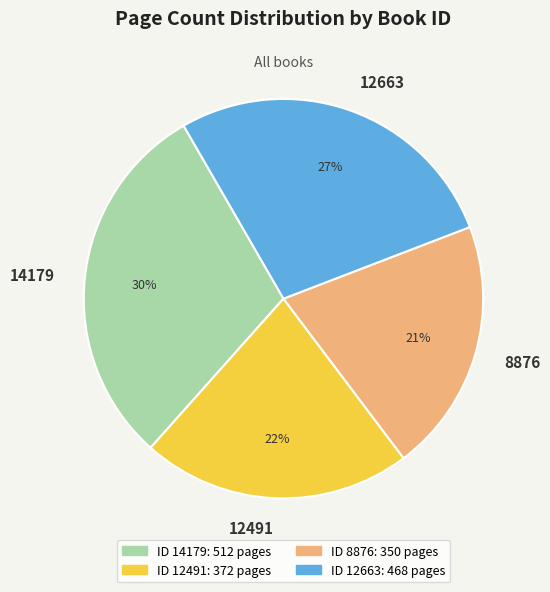

To the nearest percent, what is the difference between the 12491 and 8876 slice percentages?

1%